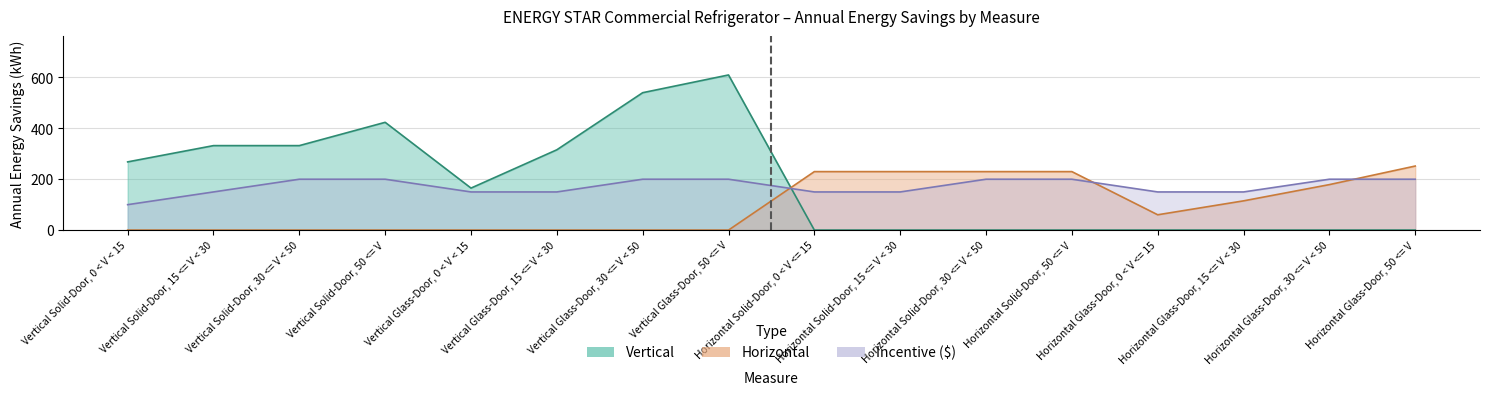

How many interior local valleys does the Vertical series have?

1